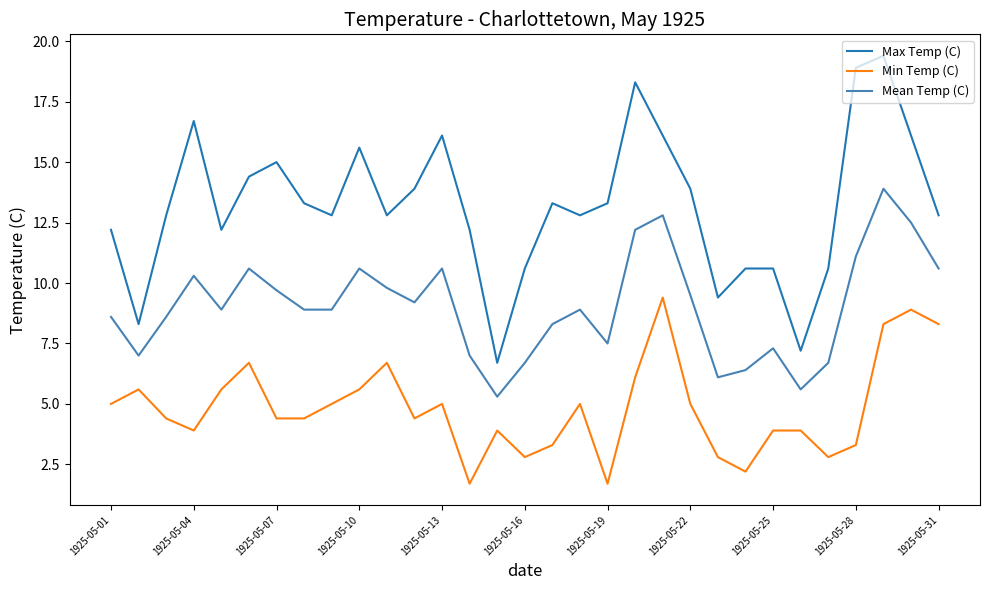

What is the smallest value displayed?

1.7